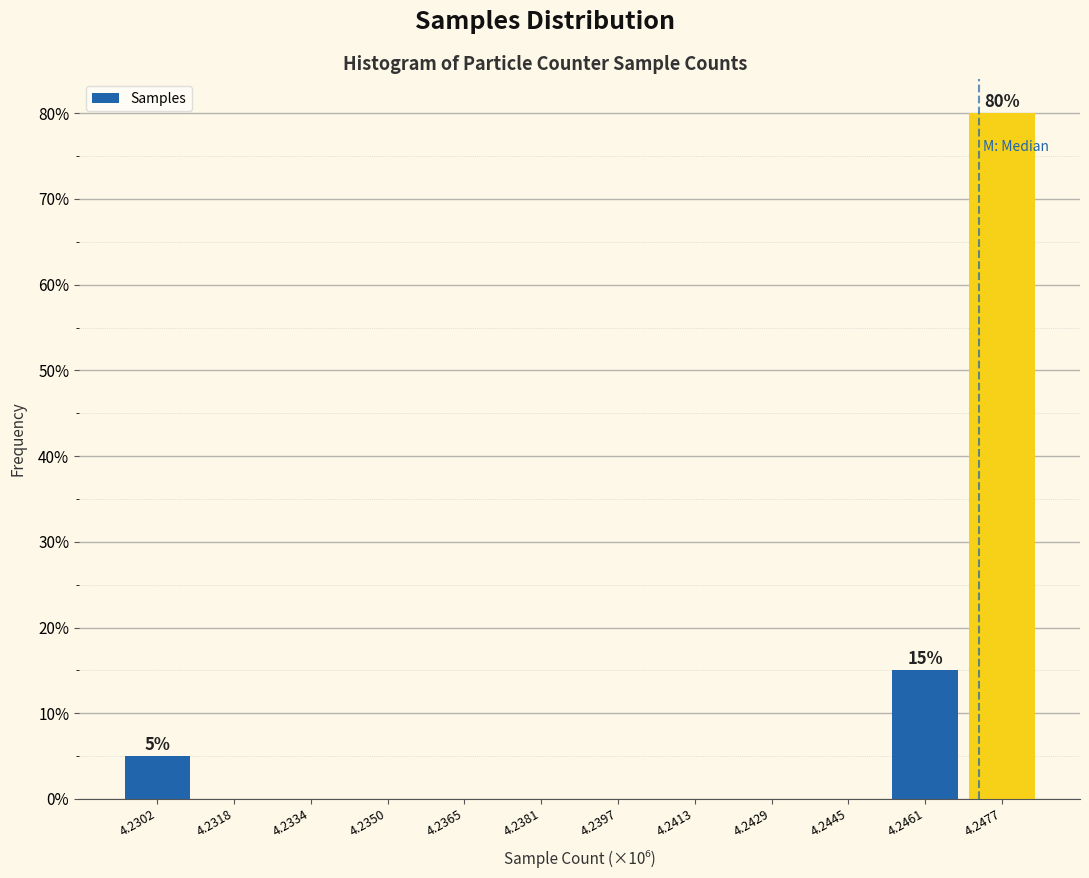

Reading left to right, extract all data points from this chart.

4.2302=5	4.2318=0	4.2334=0	4.2350=0	4.2365=0	4.2381=0	4.2397=0	4.2413=0	4.2429=0	4.2445=0	4.2461=15	4.2477=80